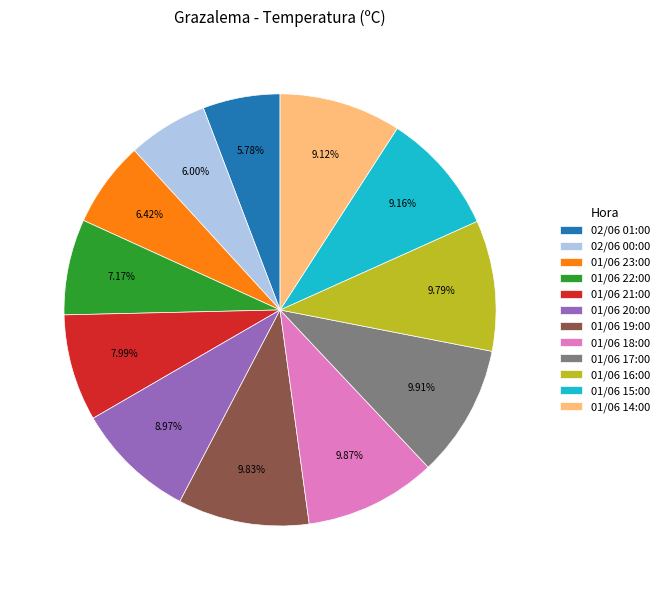

Between 01/06 19:00 and 02/06 00:00, which is larger?

01/06 19:00